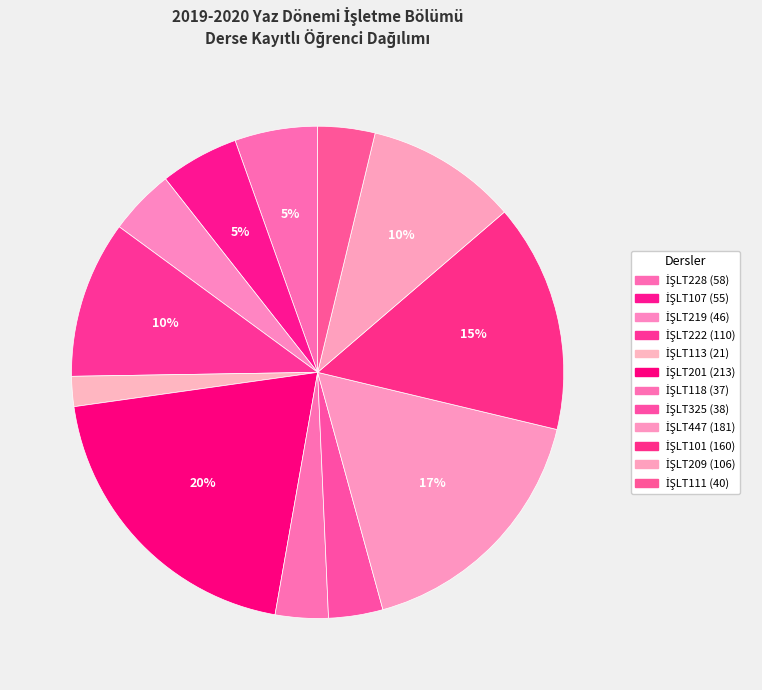

How many slices are in this pie chart?

12